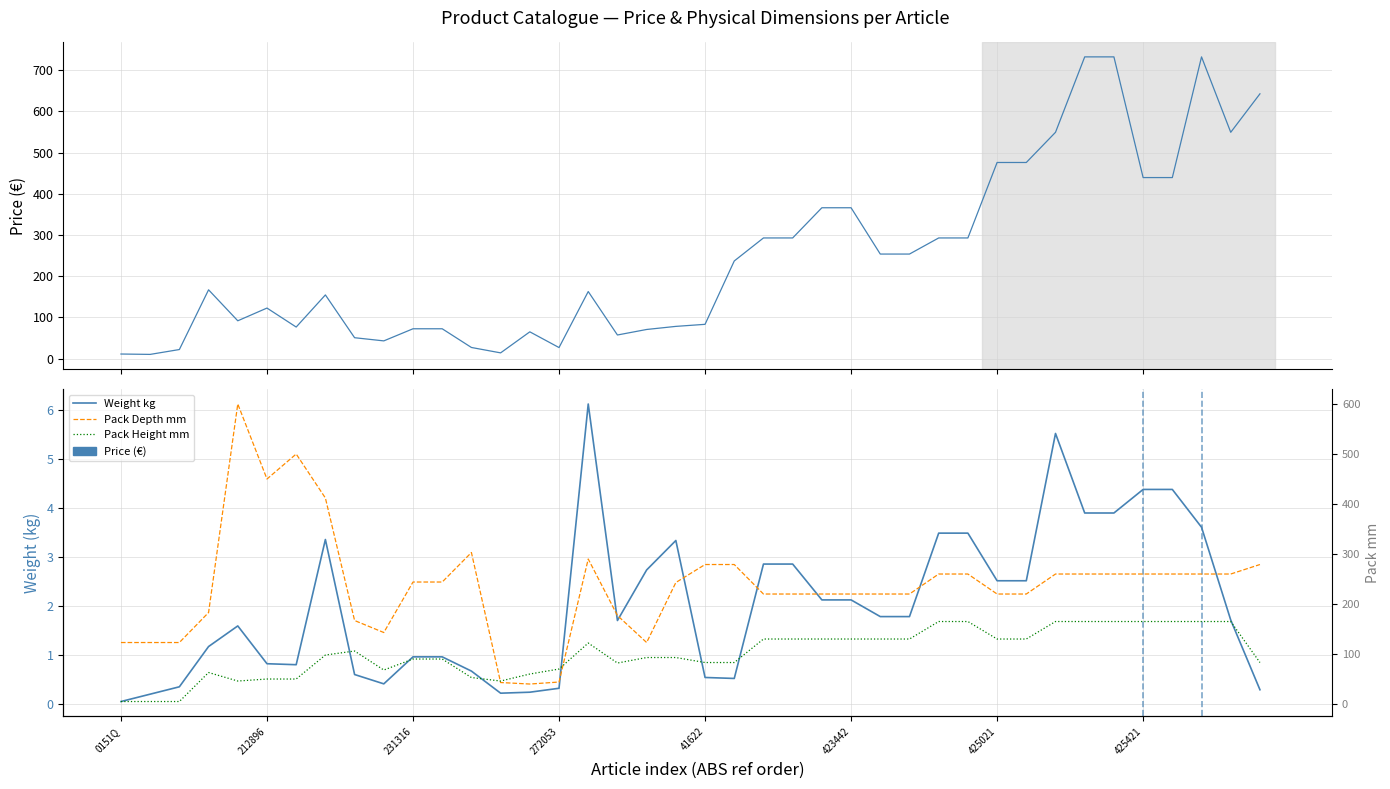

What is the approximate value of Weight kg at 13?

0.2